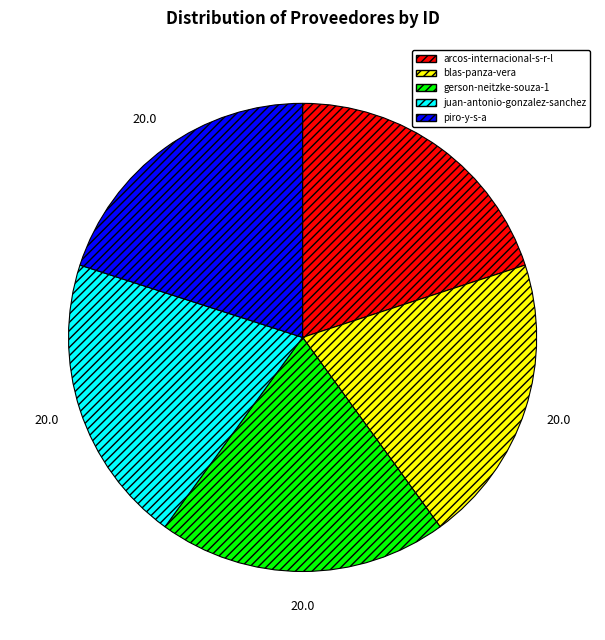

Is it true that gerson-neitzke-souza-1 is 12% of the pie?

False